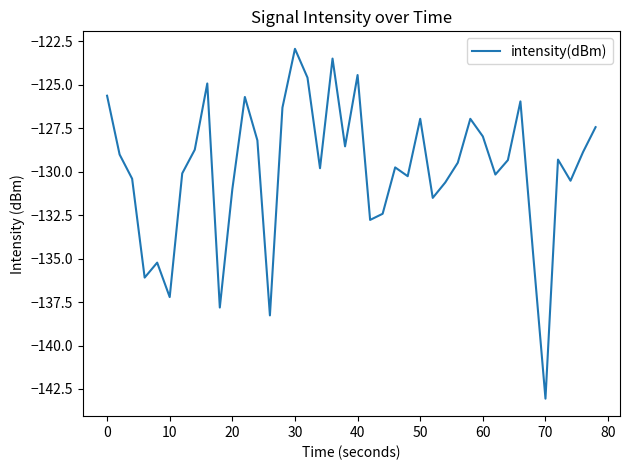

How many lines are shown in the chart?

1